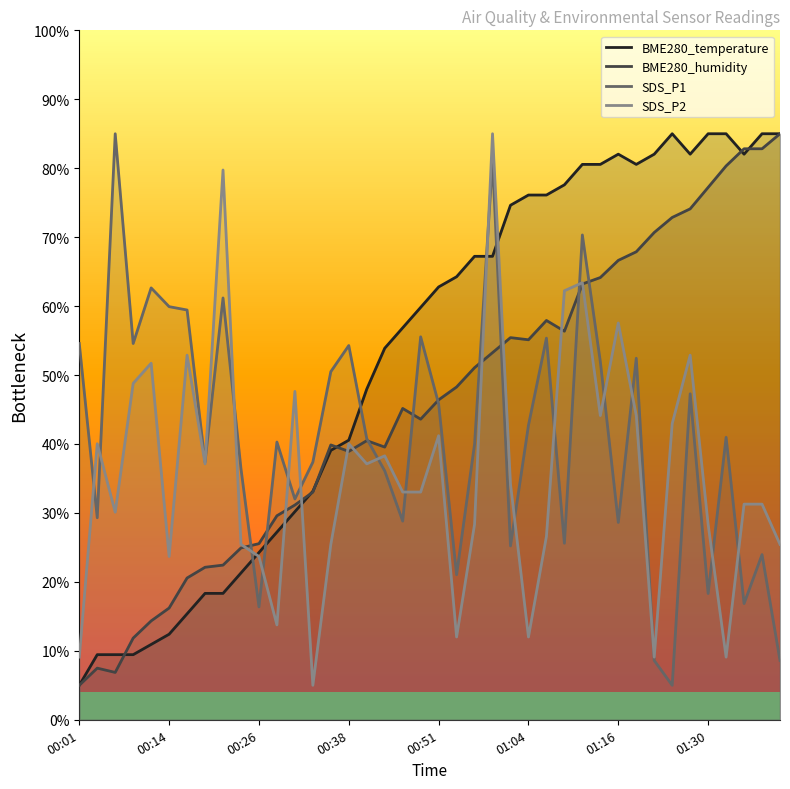

What are all the series names shown in the legend?

BME280_temperature, BME280_humidity, SDS_P1, SDS_P2